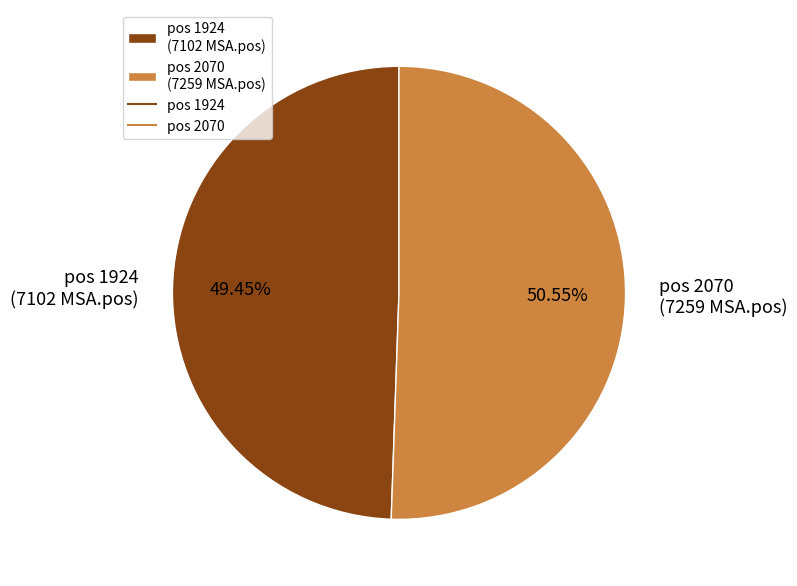

Is the sum of pos 1924 (7102 MSA.pos) and pos 2070 (7259 MSA.pos) greater than half?

Yes